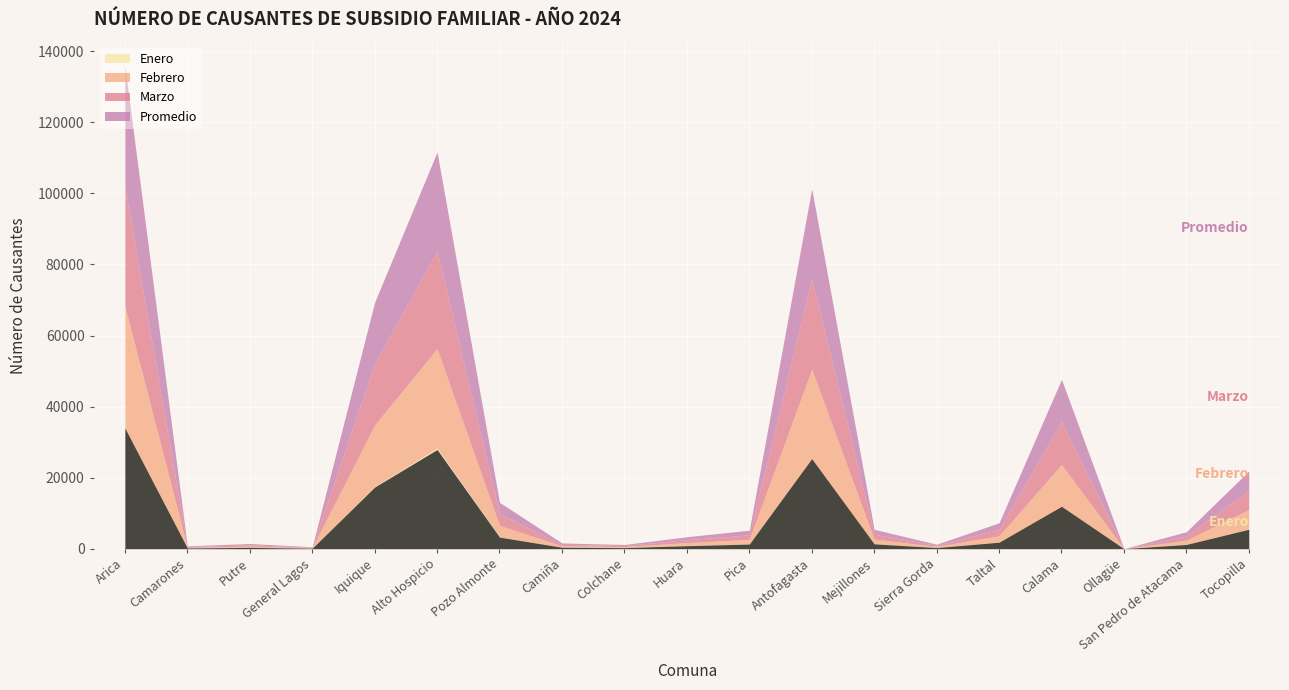

What is the difference between the Enero values at Ollagüe and Iquique?

17471.0